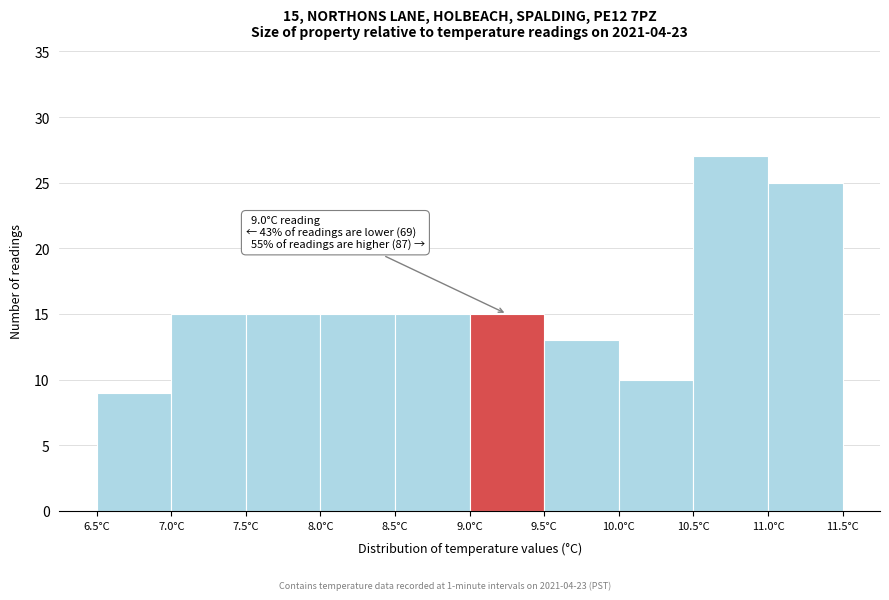

Which range on the x-axis has the tallest bar?

10.5 to 11.0